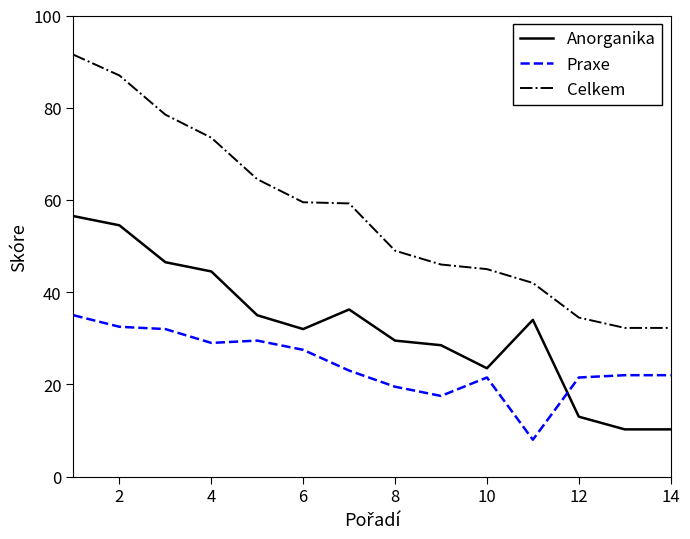

What is the maximum value for Anorganika?

56.5